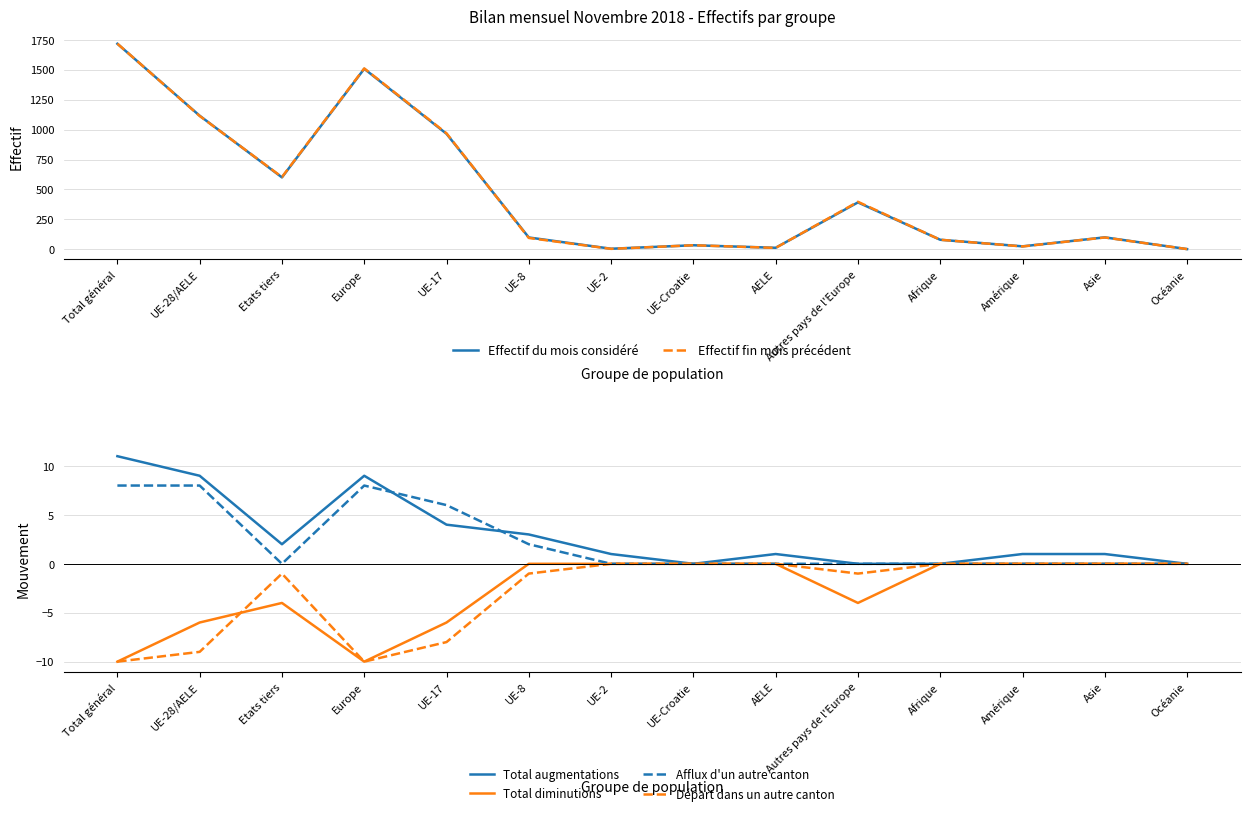

What is the greatest value displayed?

1718